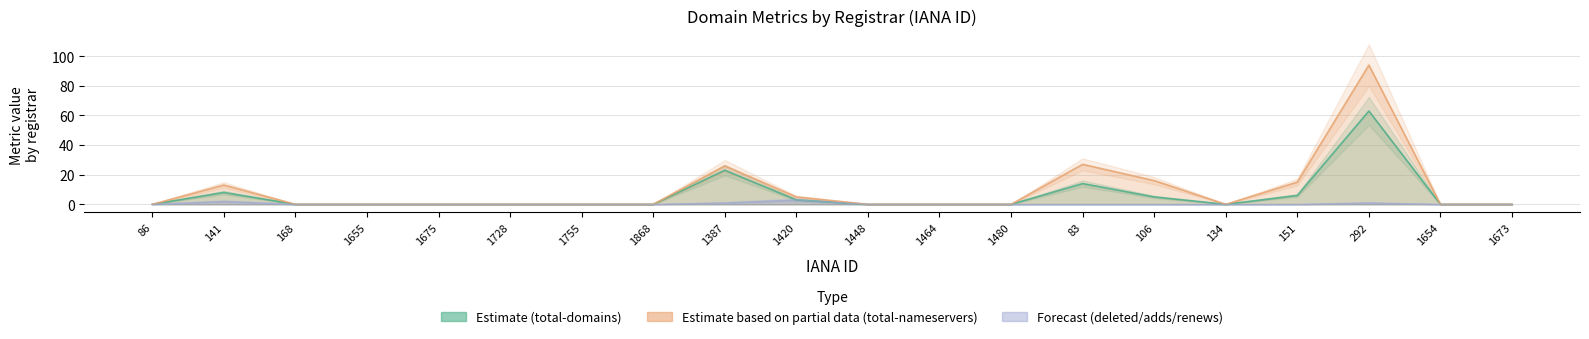

At which category is the sum across all series the highest?

292